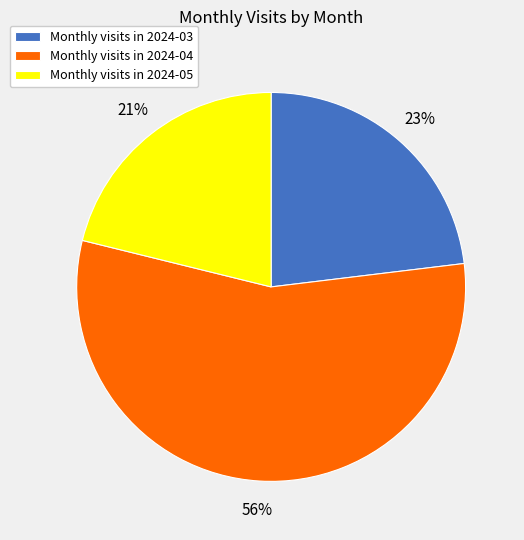

Approximately how many times larger is the value at Monthly visits in 2024-05 compared to Monthly visits in 2024-04?

0.4